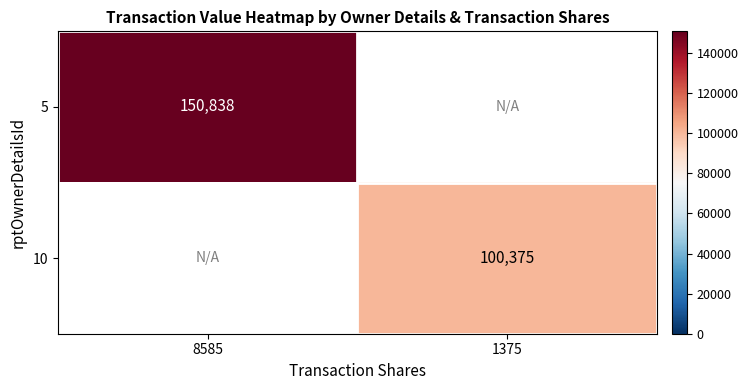

Is it true that 5 equals 150838 at 8585?

True